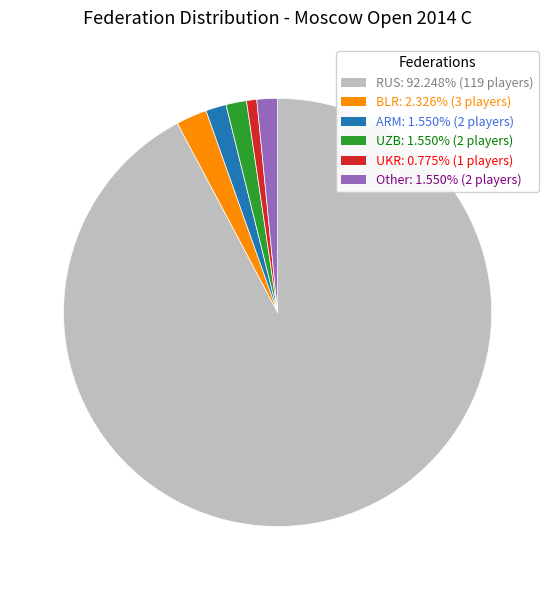

Is there a majority slice in this chart?

Yes